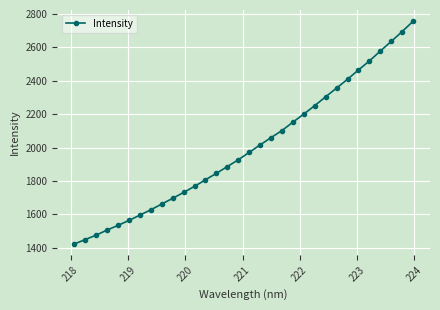

What is the minimum value shown in the chart?

1422.3